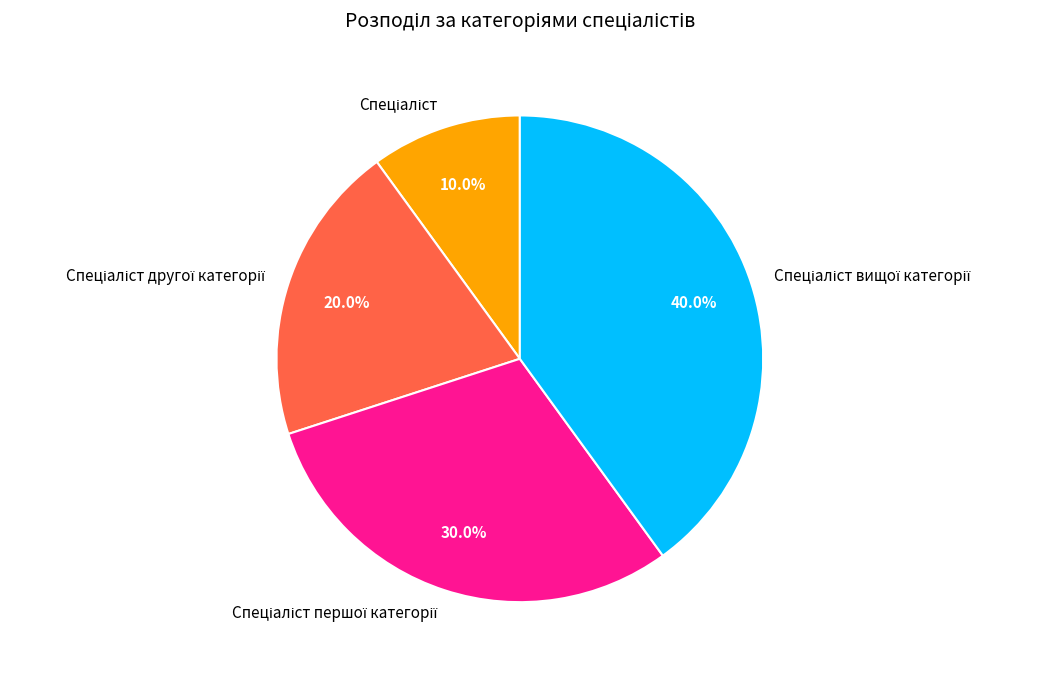

Is there any slice that represents more than half of the pie?

No